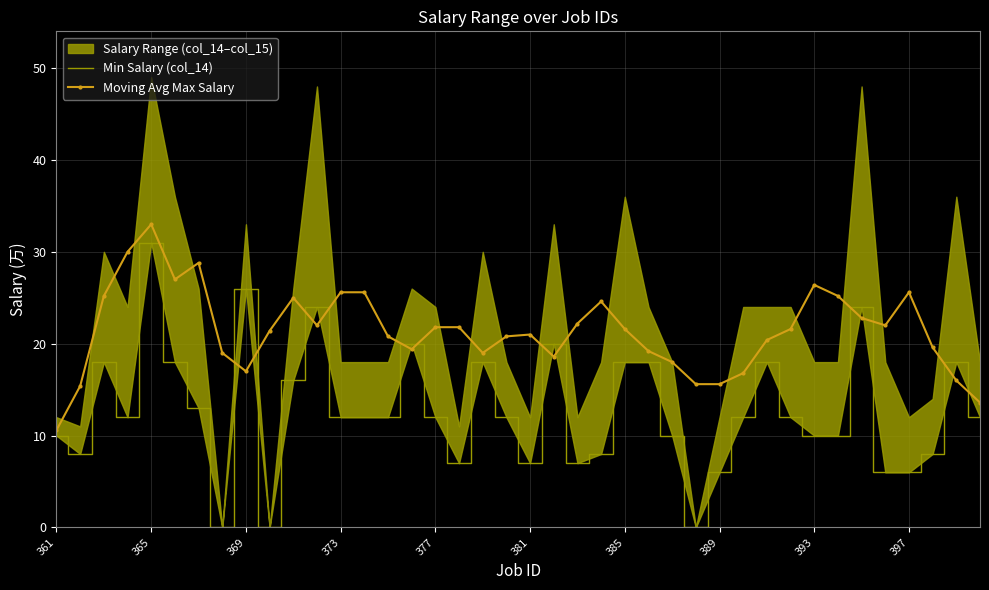

In Moving Avg Max Salary, how many points are lower than both neighbors (excluding endpoints)?

7